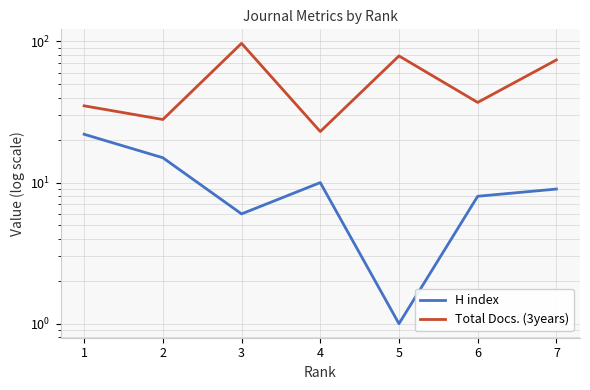

List the series in order of their overall mean, highest first.

Total Docs. (3years), H index